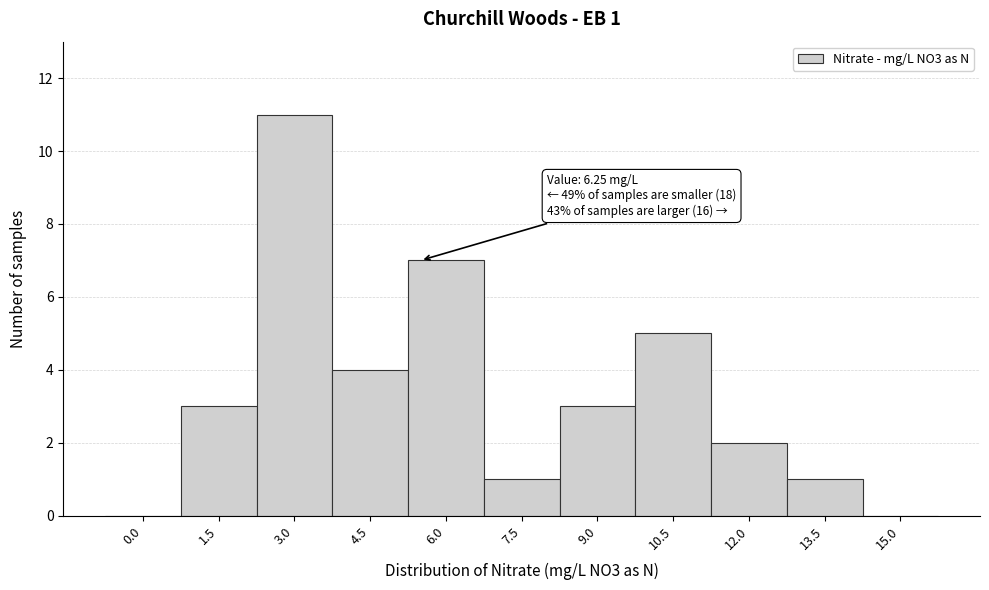

Reading left to right, what are all the values shown in this chart?

0.0=0	1.5=3	3.0=11	4.5=4	6.0=7	7.5=1	9.0=3	10.5=5	12.0=2	13.5=1	15.0=0